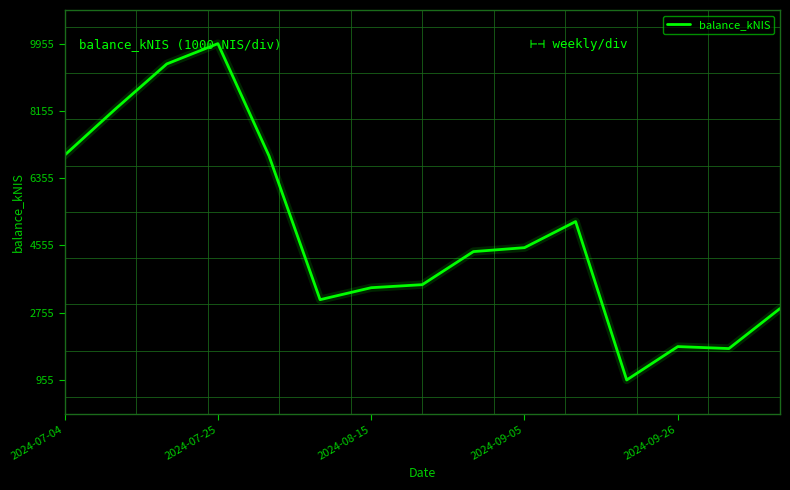

What is the minimum value shown in the chart?

955.2